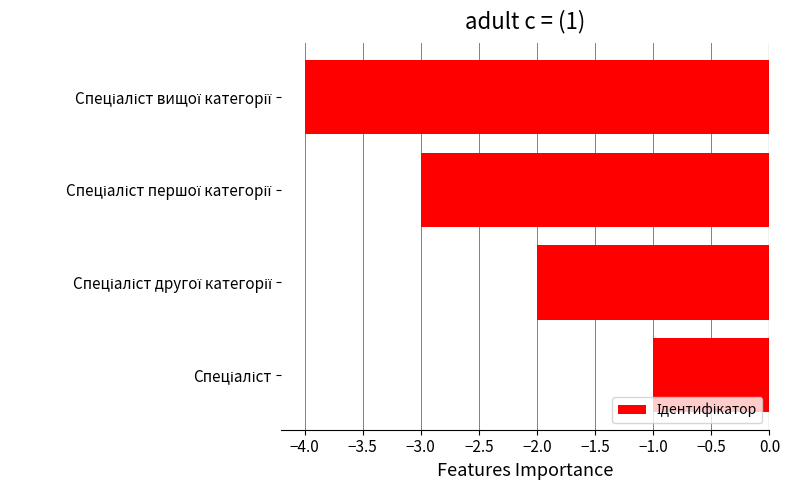

What is the minimum value shown in the chart?

-4